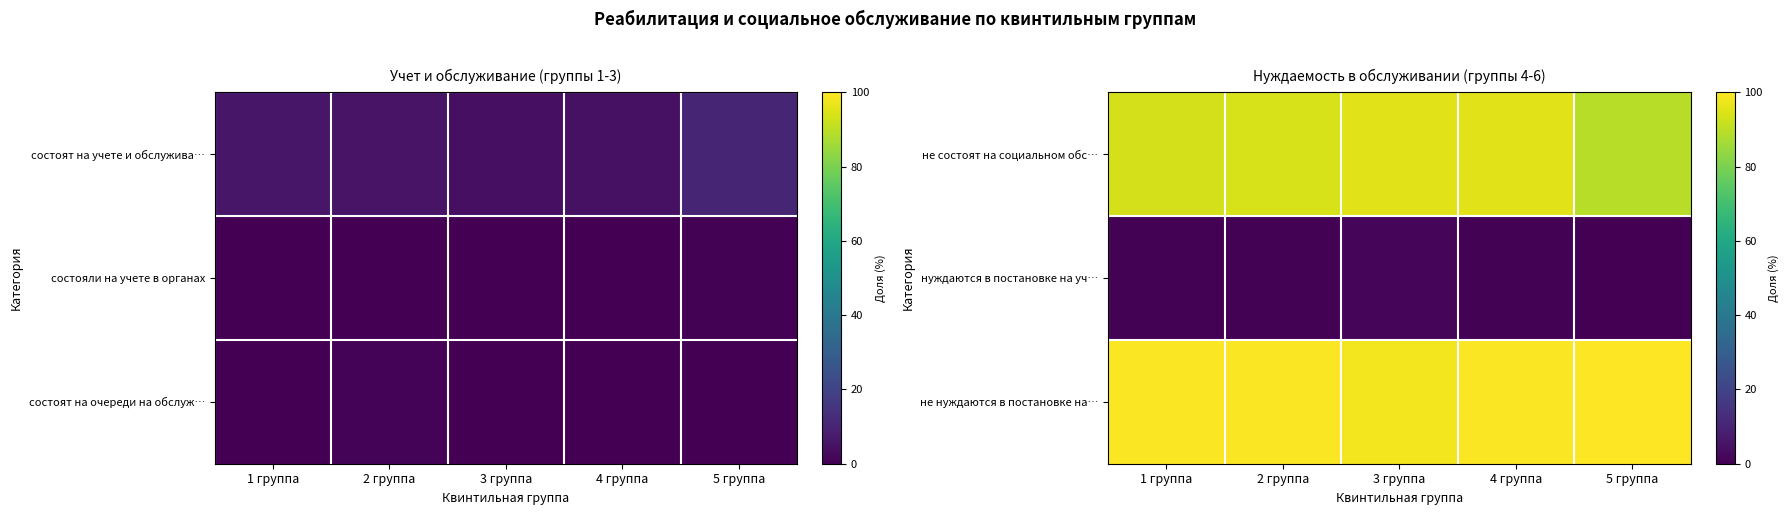

What is the difference between the maximum and minimum values in the нуждаются в постановке на уч… series?

1.6